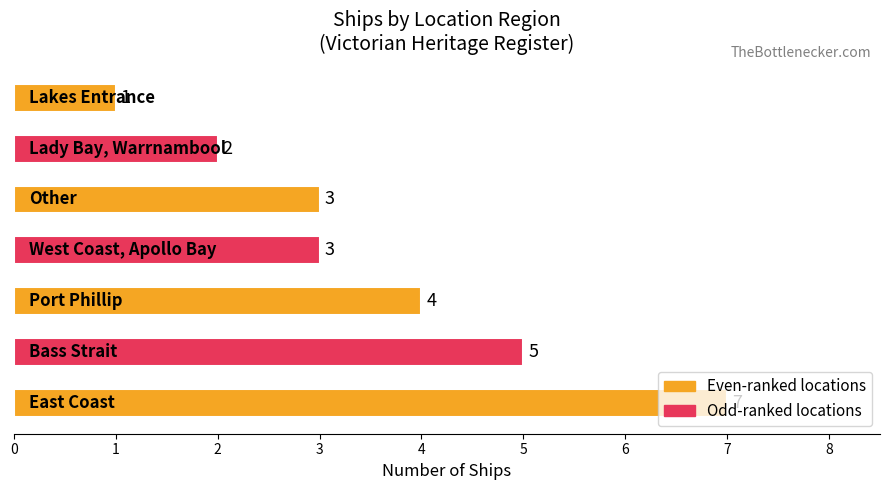

What is the greatest value displayed?

7